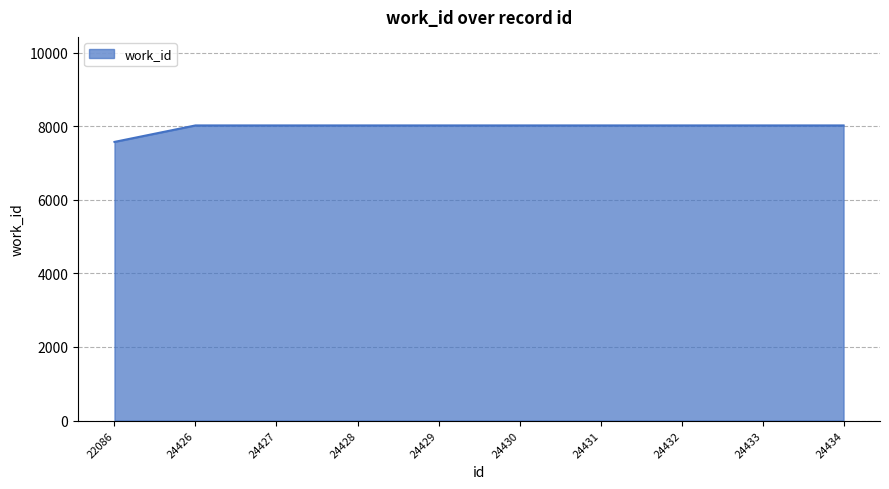

How many lines are shown in the chart?

1